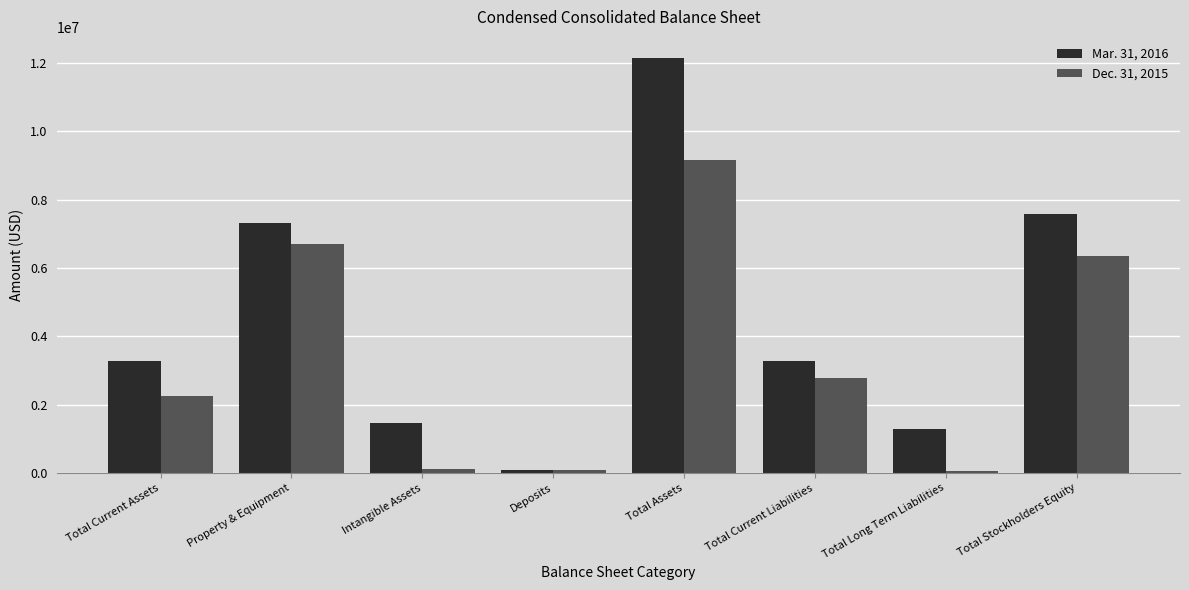

The value of Mar. 31, 2016 at Property & Equipment is 7314449. True or false?

True